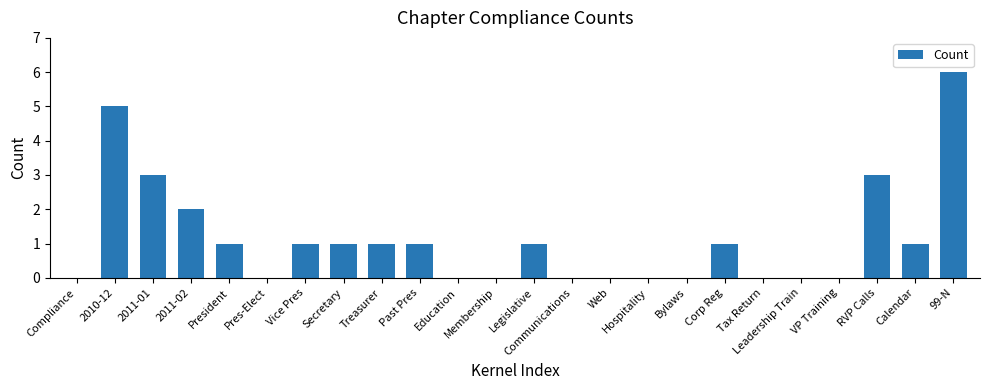

What is the ratio of the value at RVP Calls to the value at Legislative?

3.0